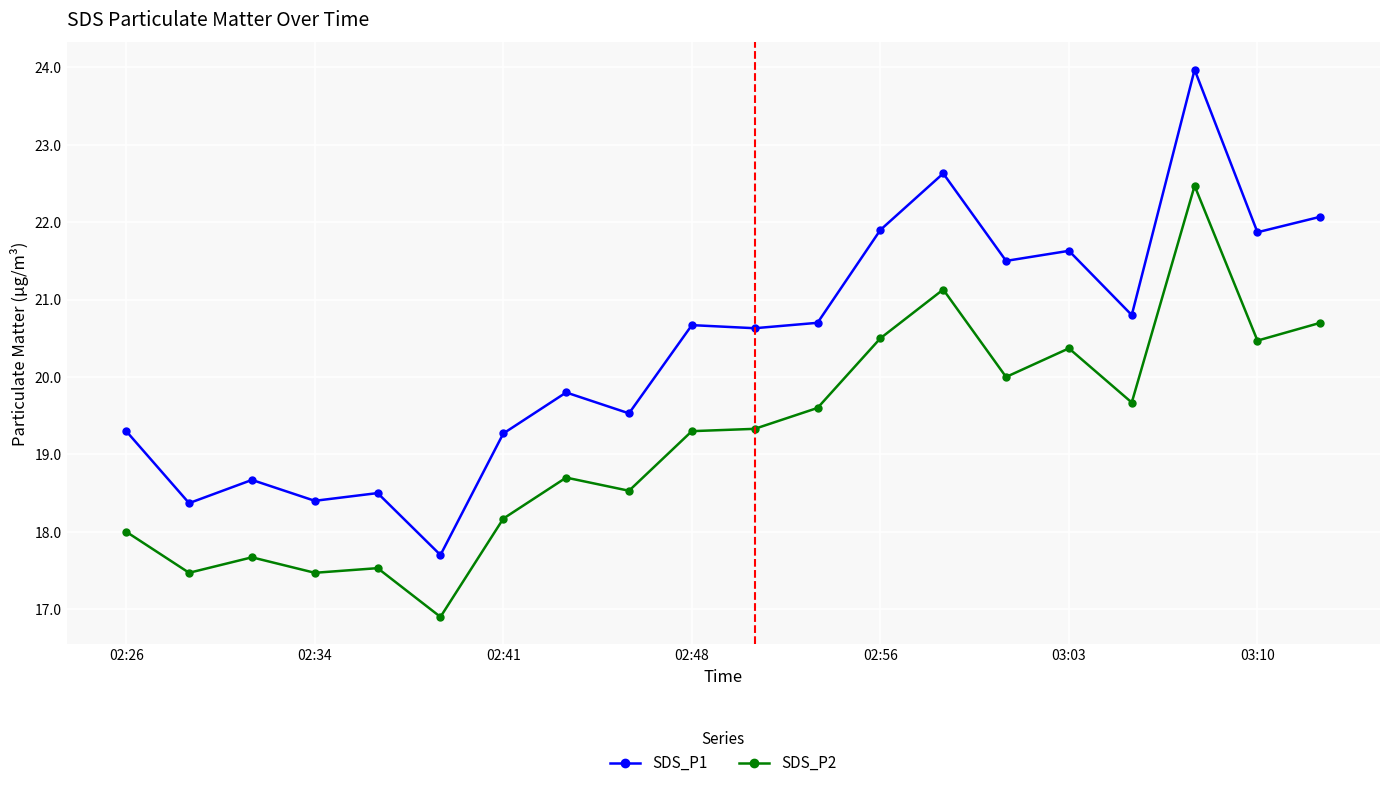

What is the average value of the SDS_P1 series?

20.4